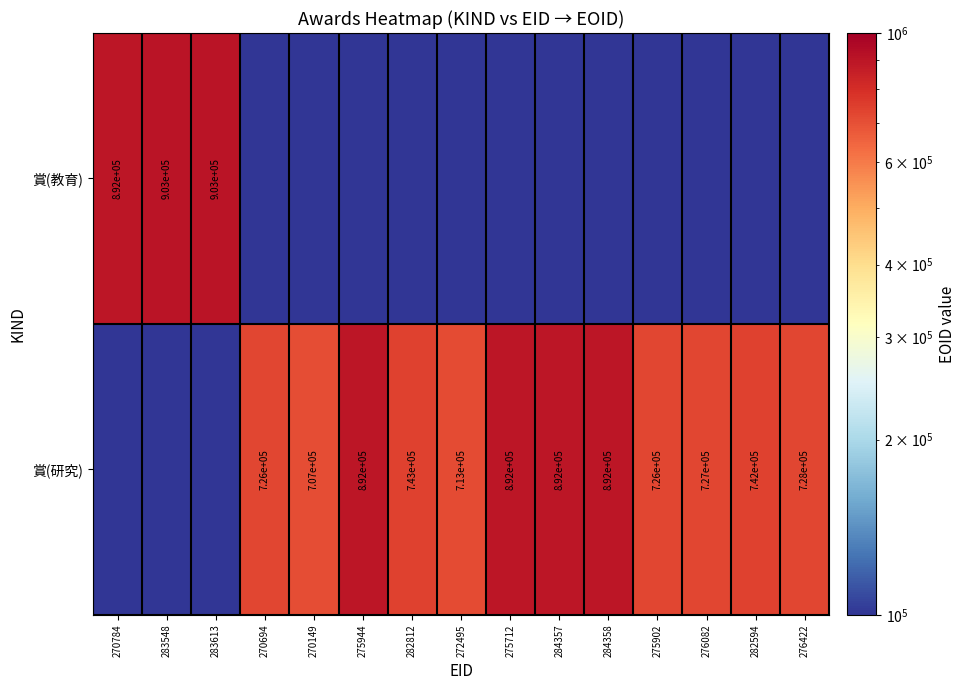

Is it true that 賞(研究) equals 892000.0 at 275944?

True